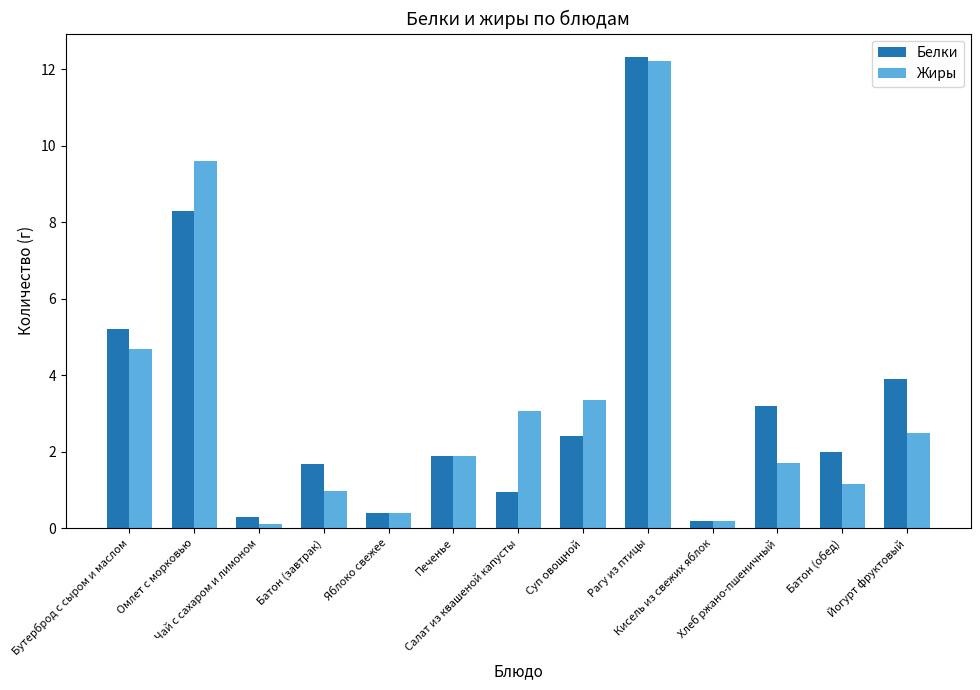

What is the sum of the Жиры values at Салат из квашеной капусты and Кисель из свежих яблок?

3.3